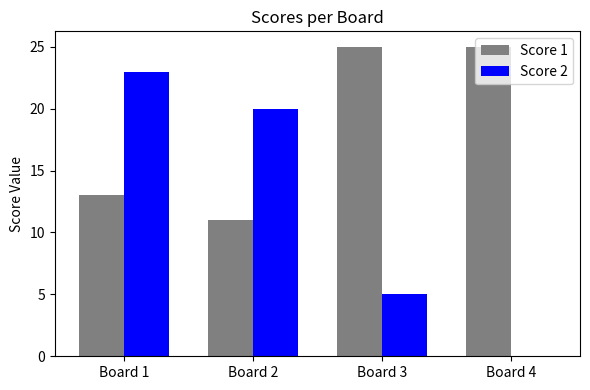

What is the maximum value for Score 2?

23